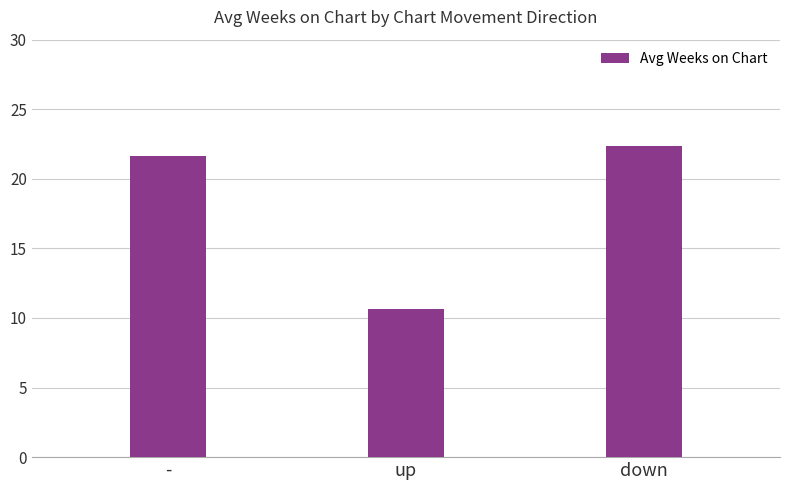

Rank the categories by value from lowest to highest.

up, -, down